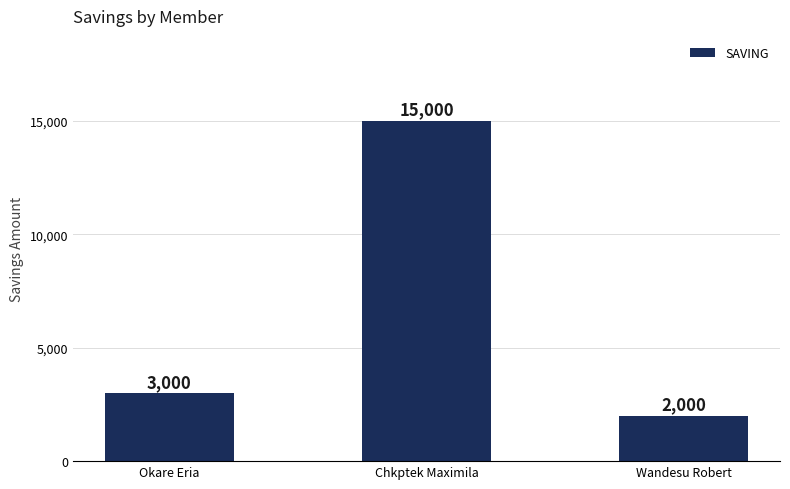

How many bars are there in total?

3